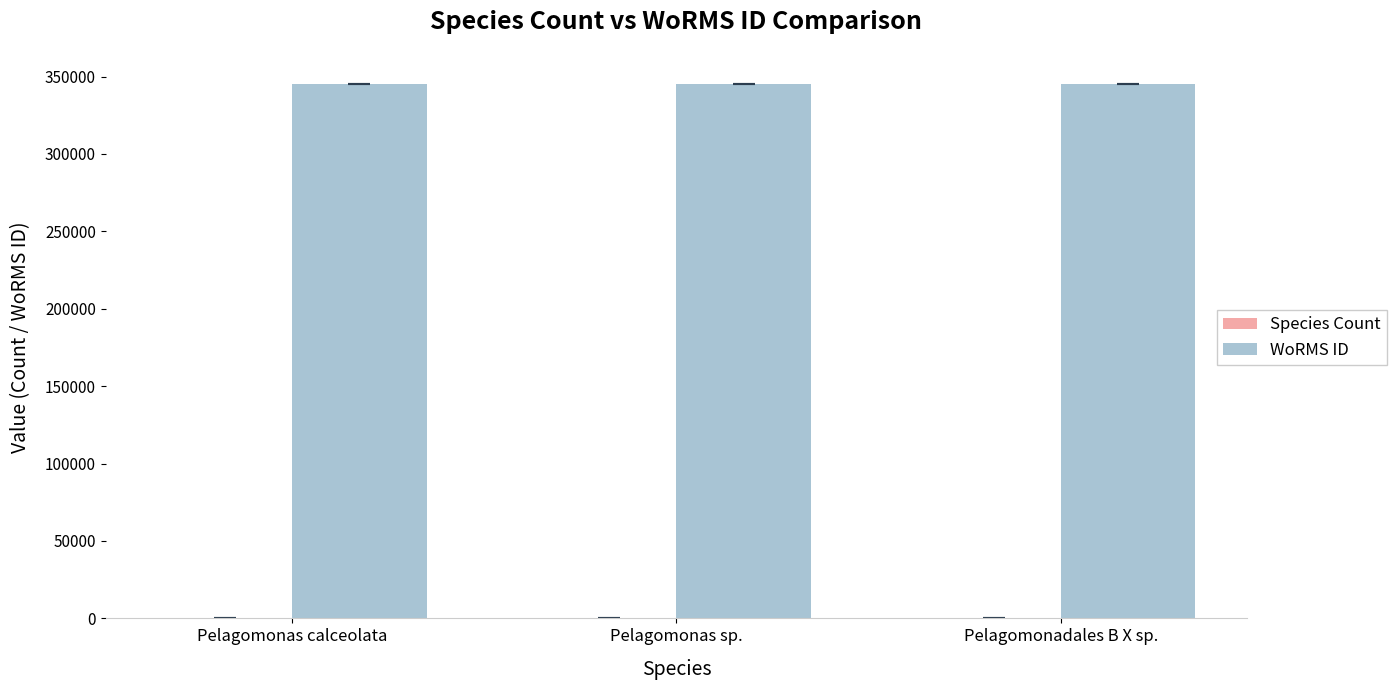

What is the maximum value shown in the chart?

345504